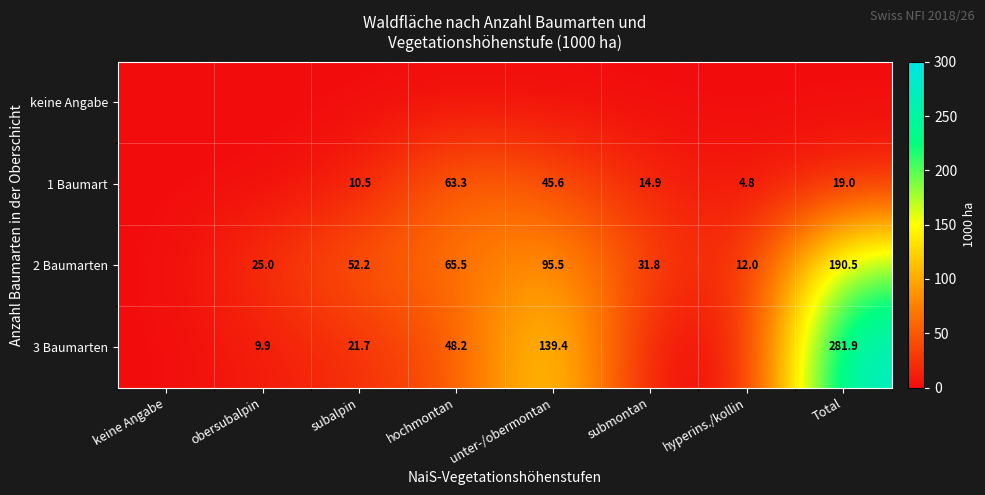

The value of 1 Baumart at hochmontan is 63.3. True or false?

True